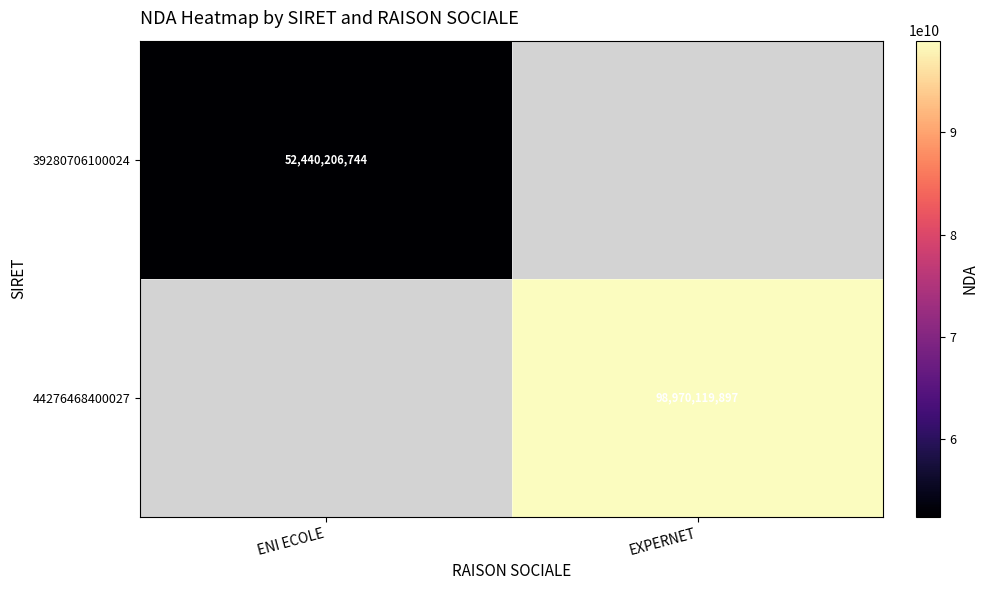

True or false: 39280706100024 has a value of 52440206744 at ENI ECOLE.

True